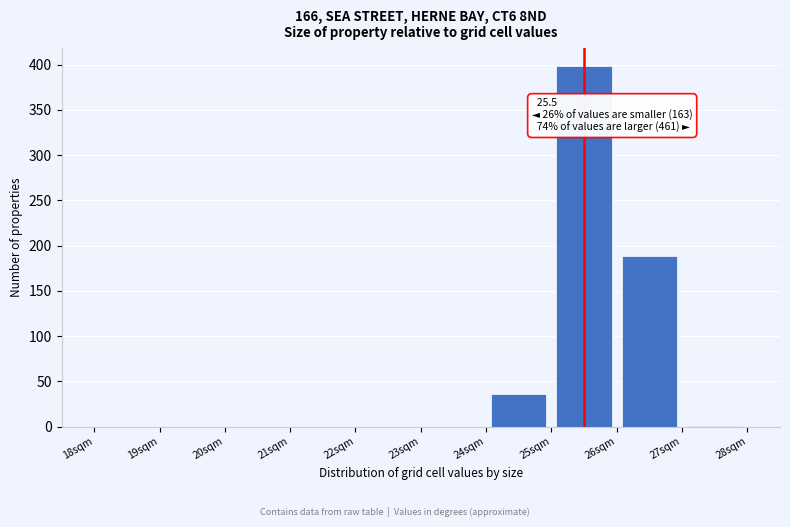

Over which range of the x-axis is the bar tallest?

25 to 26